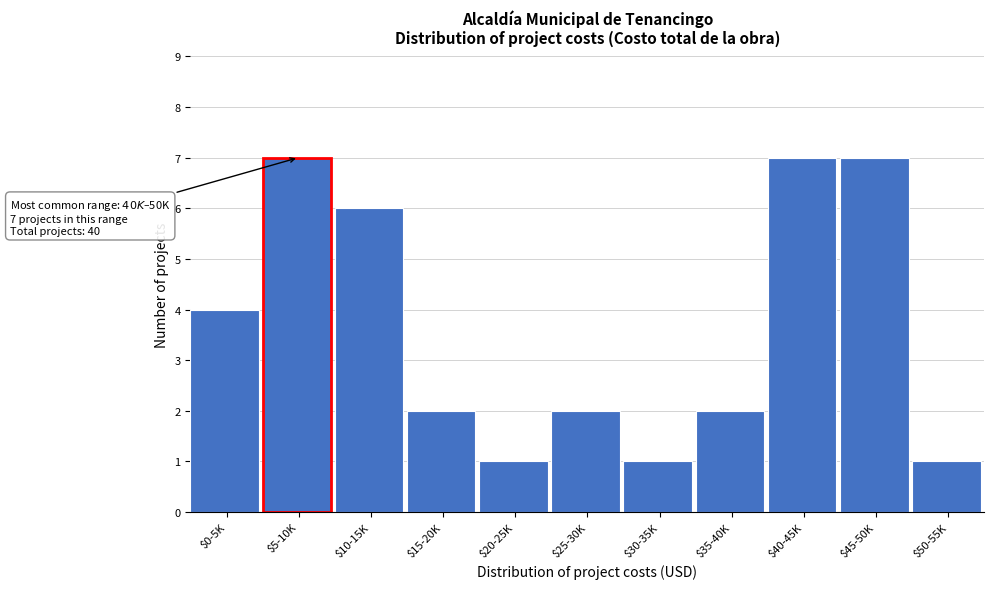

Reading left to right, transcribe all the data shown in this chart.

4	7	6	2	1	2	1	2	7	7	1